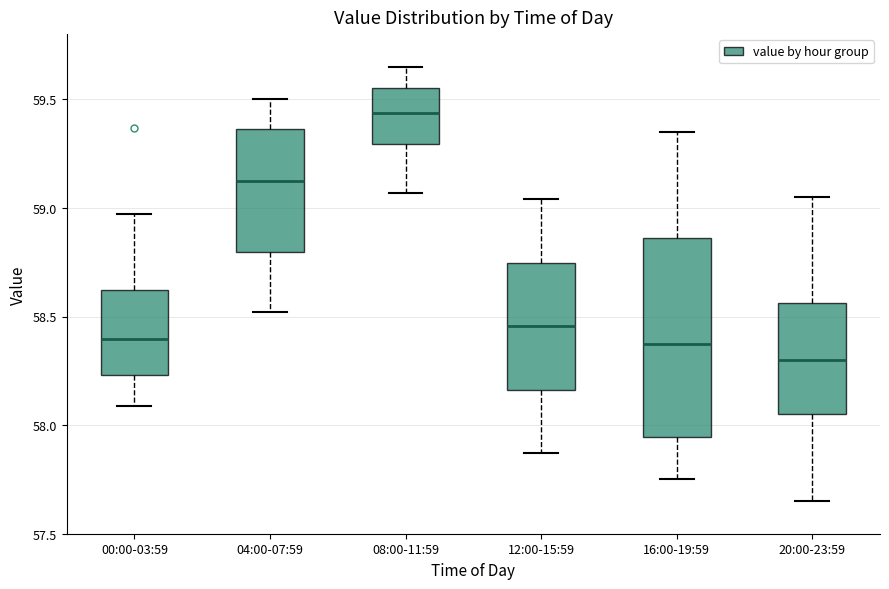

Reading left to right, read every box against the y-axis: the position of its median line, the range the box covers, and the ends of its whiskers. The values are not printed on the chart, so give them approximately, as read against the axis.

00:00-03:59: median 58.40, box 58.25 to 58.60, whiskers 58.10 to 58.95
04:00-07:59: median 59.15, box 58.80 to 59.35, whiskers 58.50 to 59.50
08:00-11:59: median 59.45, box 59.30 to 59.55, whiskers 59.05 to 59.65
12:00-15:59: median 58.45, box 58.15 to 58.75, whiskers 57.85 to 59.05
16:00-19:59: median 58.40, box 57.95 to 58.85, whiskers 57.75 to 59.35
20:00-23:59: median 58.30, box 58.05 to 58.55, whiskers 57.65 to 59.05